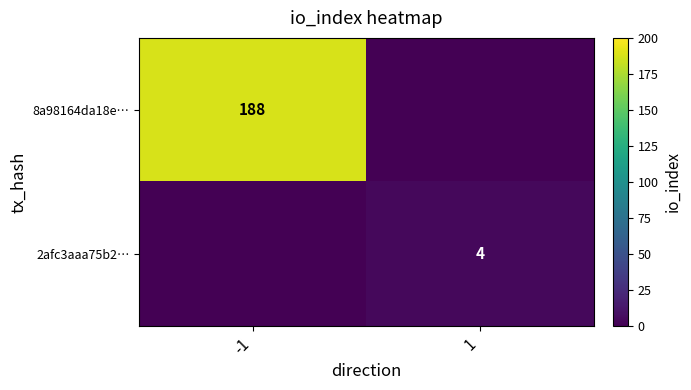

Which series has the largest total across all categories?

8a98164da18e…